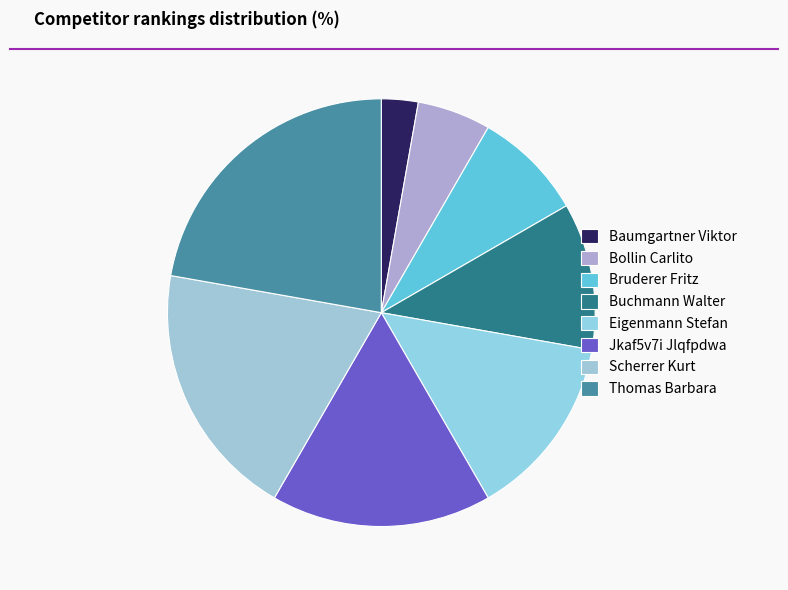

To the nearest percent, what is the combined percentage of Jkaf5v7i Jlqfpdwa and Scherrer Kurt?

36%